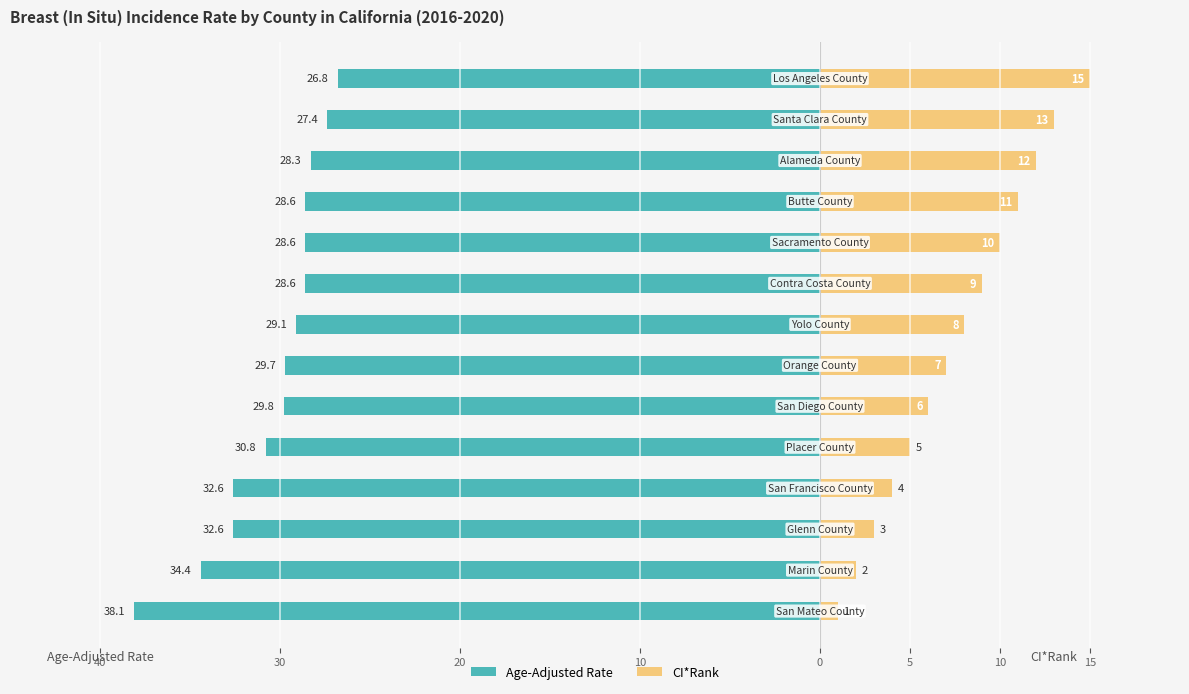

How many bars are there in total?

28